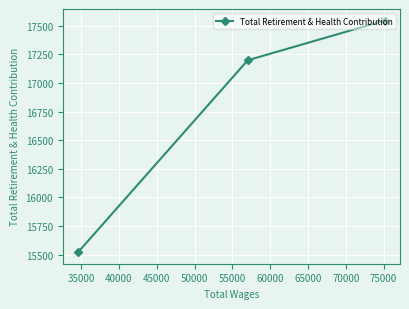

Count the number of categories in the chart.

3